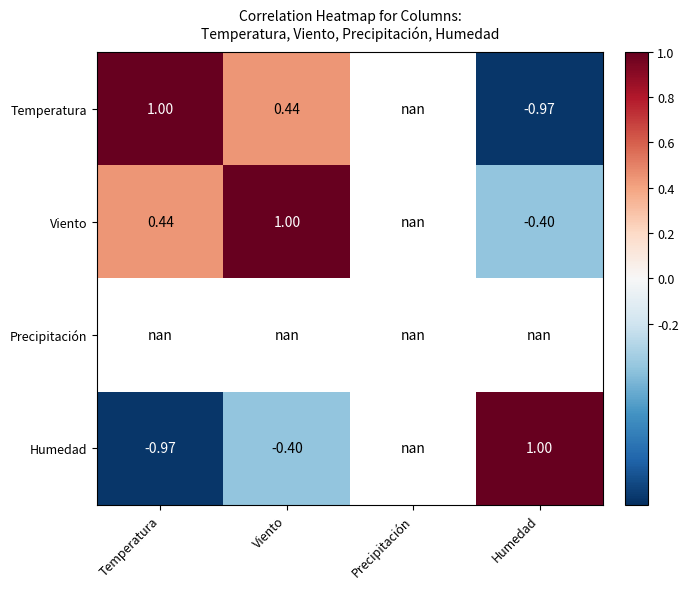

What is the minimum value shown in the chart?

-1.0